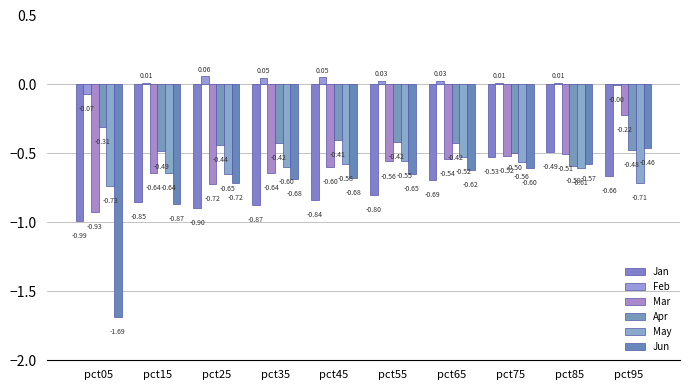

How many groups of bars are there?

10